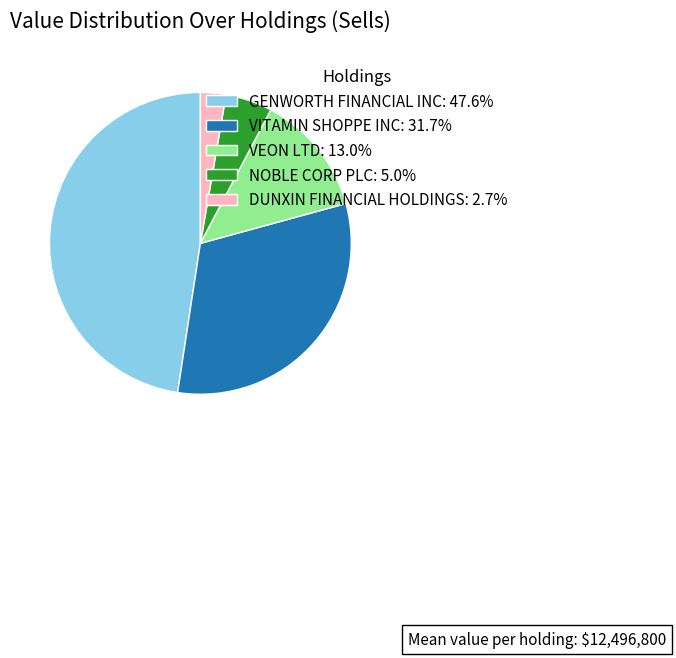

Is the sum of VEON LTD: 13.0% and GENWORTH FINANCIAL INC: 47.6% greater than half?

Yes